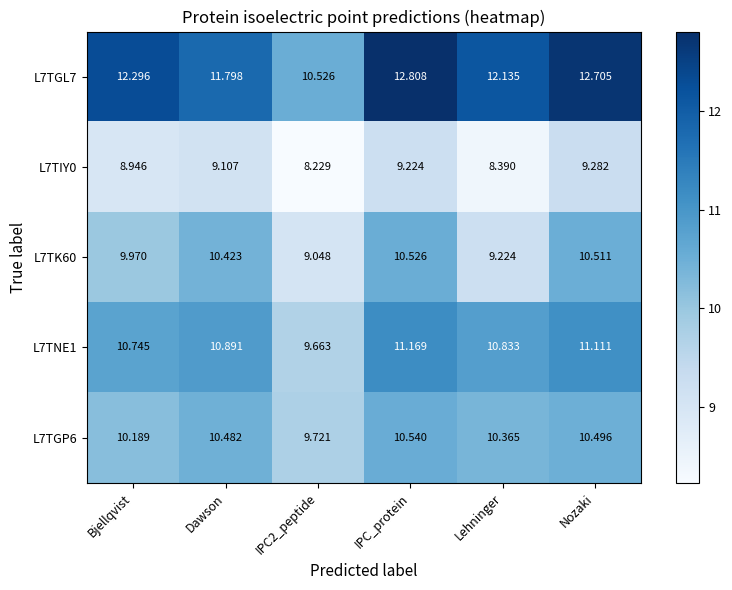

Which series has the widest spread of values?

L7TGL7